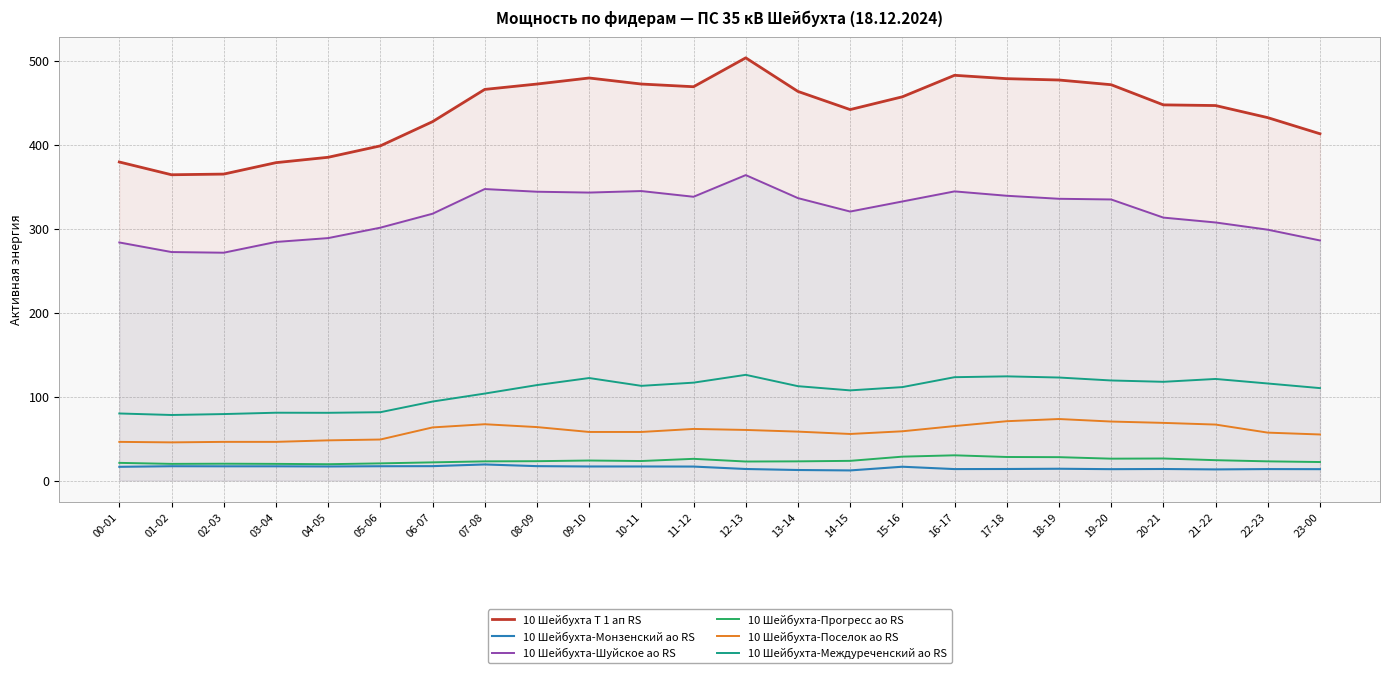

Reading right to left, list all the values displayed in this chart.

10 Шейбухта Т 1 ап RS: 412.8	432.0	446.4	447.2	471.2	476.8	478.4	482.4	456.8	441.6	463.2	503.2	468.8	472.0	479.2	472.0	465.6	427.2	398.4	384.8	378.4	364.8	364.0	379.2
10 Шейбухта-Монзенский ао RS: 13.5	13.6	13.2	13.7	13.5	14.0	13.7	13.6	16.4	12.0	12.5	13.7	16.6	16.7	16.7	17.1	19.1	17.1	17.0	16.7	16.9	16.9	17.0	16.3
10 Шейбухта-Шуйское ао RS: 285.8	298.6	307.2	313.0	334.6	335.4	339.0	344.2	332.2	320.2	336.2	363.6	337.8	344.6	342.8	343.8	347.0	317.6	301.0	288.6	284.0	271.2	272.0	283.4
10 Шейбухта-Прогресс ао RS: 22.0	22.8	24.2	26.2	26.0	27.8	28.0	30.0	28.4	23.4	22.8	22.6	25.8	23.2	23.8	23.0	22.8	21.6	20.4	19.4	19.8	20.0	19.8	21.0
10 Шейбухта-Поселок ао RS: 54.8	57.0	66.6	68.6	70.2	73.2	70.6	64.8	58.6	55.4	58.2	60.2	61.4	57.8	57.8	63.6	67.0	63.2	48.8	47.8	46.0	46.0	45.4	46.0
10 Шейбухта-Междуреченский ао RS: 110.0	115.5	120.9	117.5	119.1	122.6	124.0	123.0	111.2	107.3	112.3	125.8	116.5	112.7	122.0	113.6	103.5	94.0	81.3	80.6	80.7	79.1	78.0	79.8